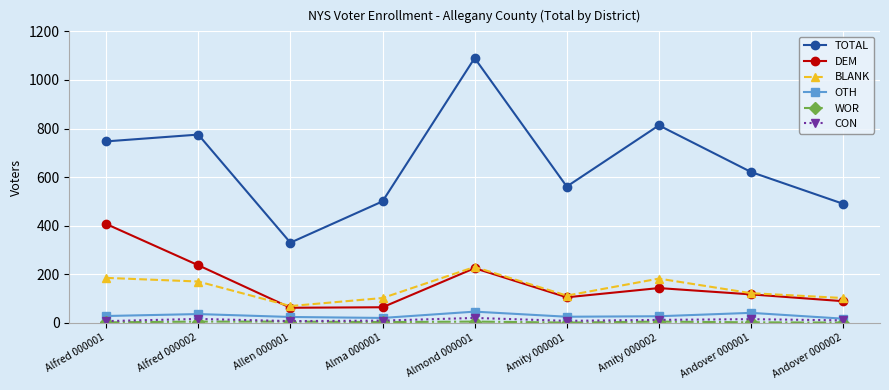

True or false: BLANK has a value of 151 at Andover 000002.

False